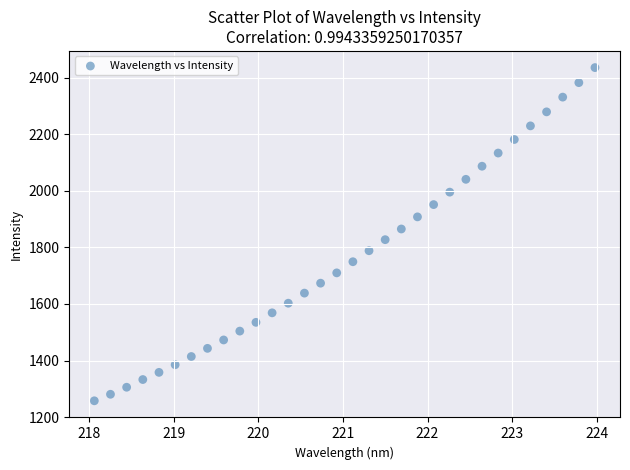

What is the range of Y values (max minus min)?

1178.2